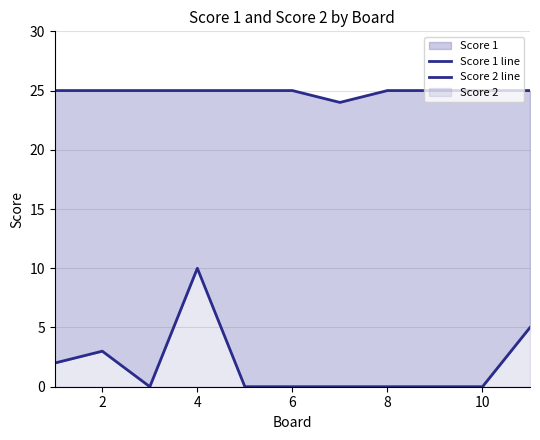

At which category does Score 2 line reach its first local peak?

2